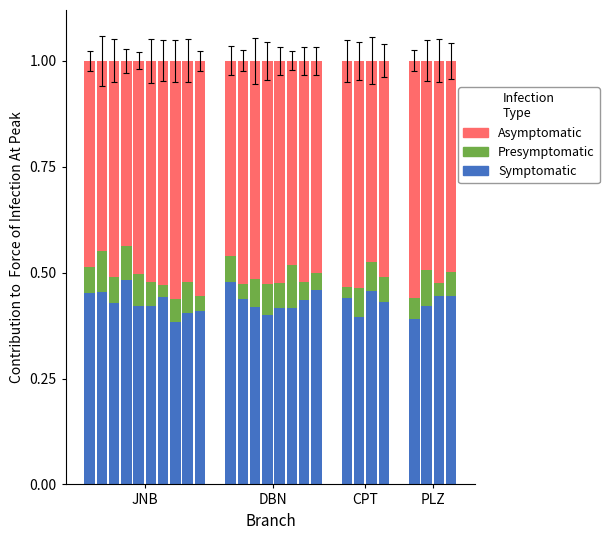

Count the Symptomatic values in the range 0 to 1.

26